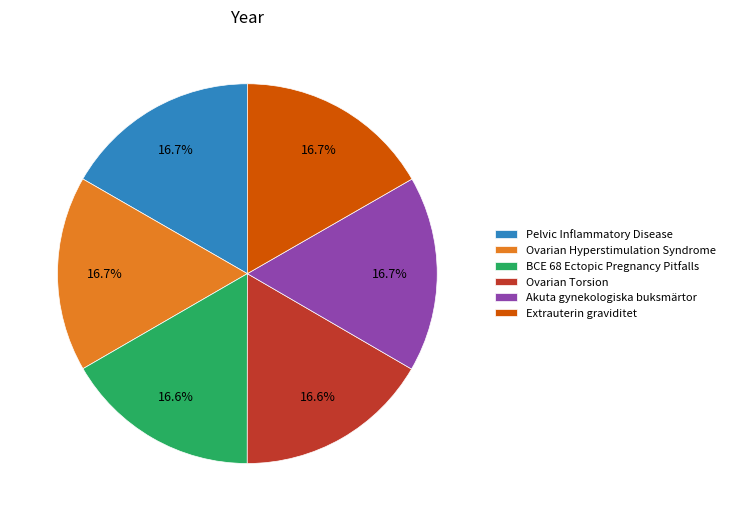

Do BCE 68 Ectopic Pregnancy Pitfalls and Pelvic Inflammatory Disease together represent more than half of the pie?

No